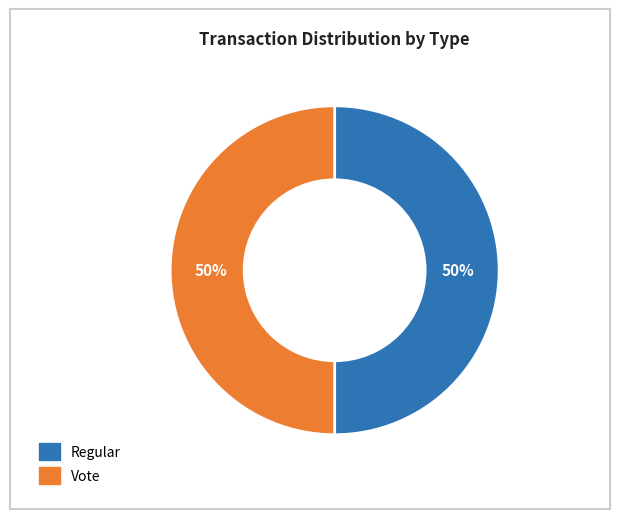

How many segments does this pie chart have?

2